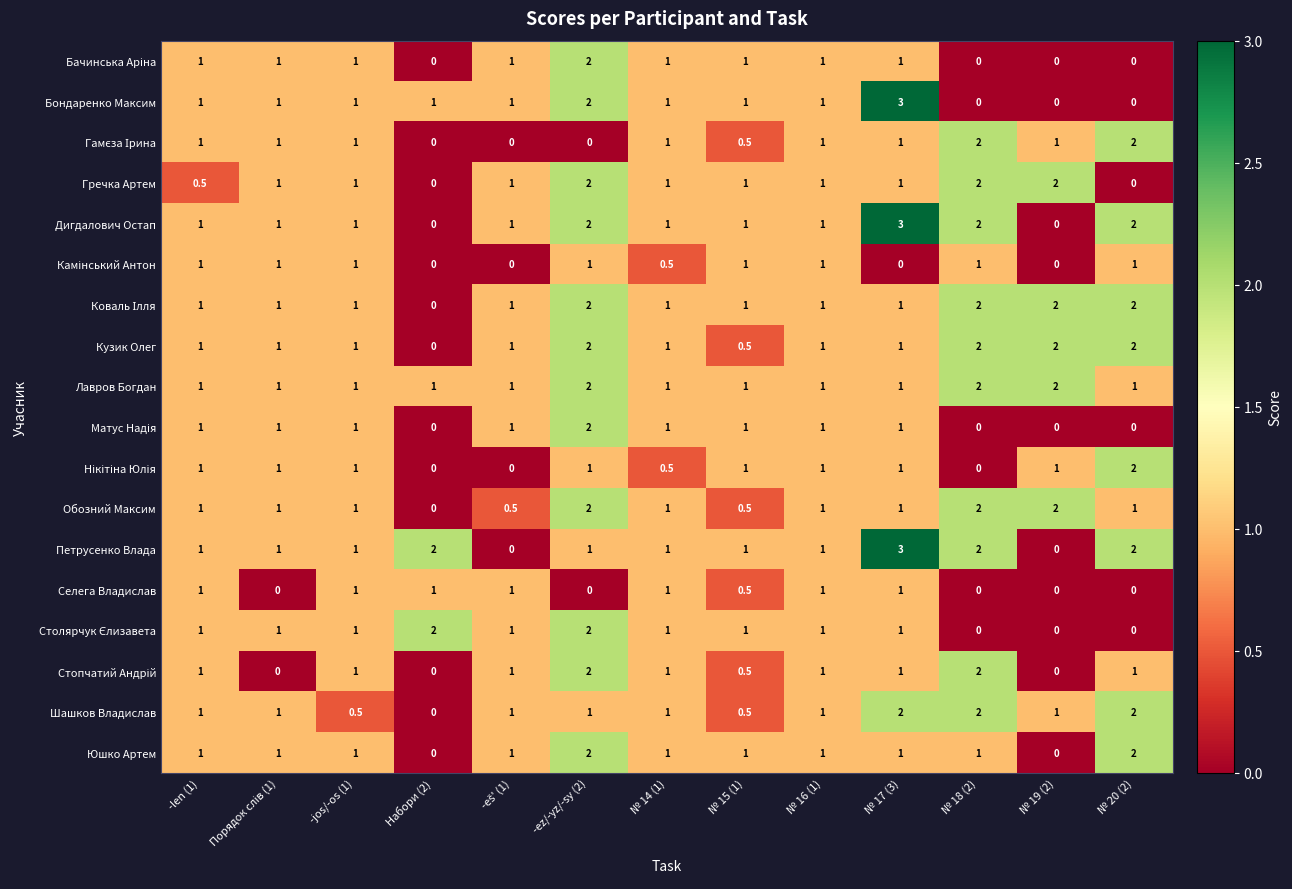

The Обозний Максим series shows 3.5 at № 18 (2). True or false?

False